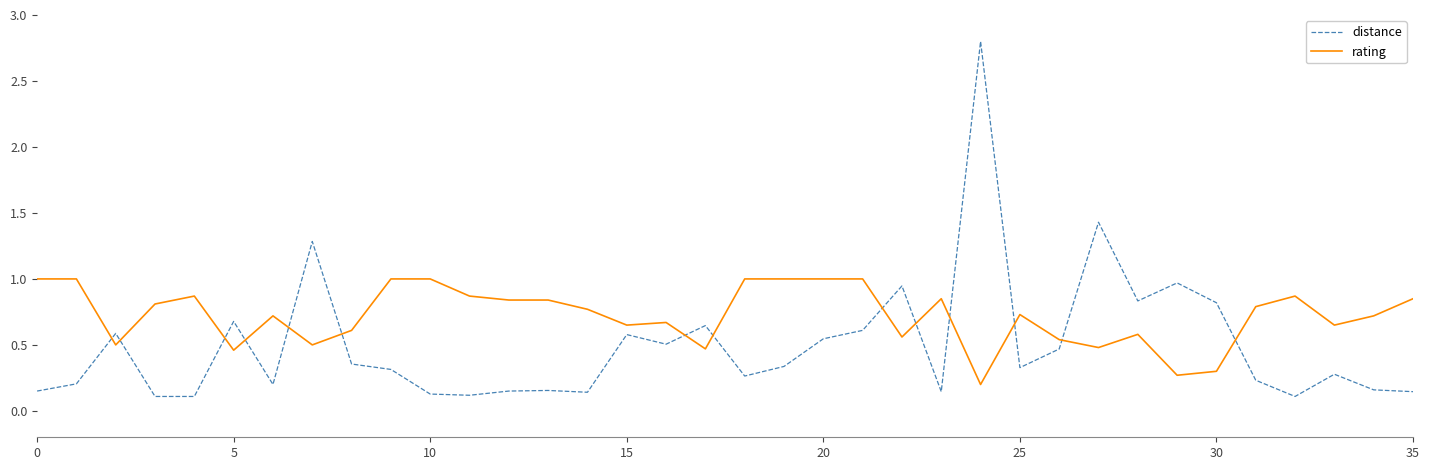

What is the maximum value for rating?

1.0